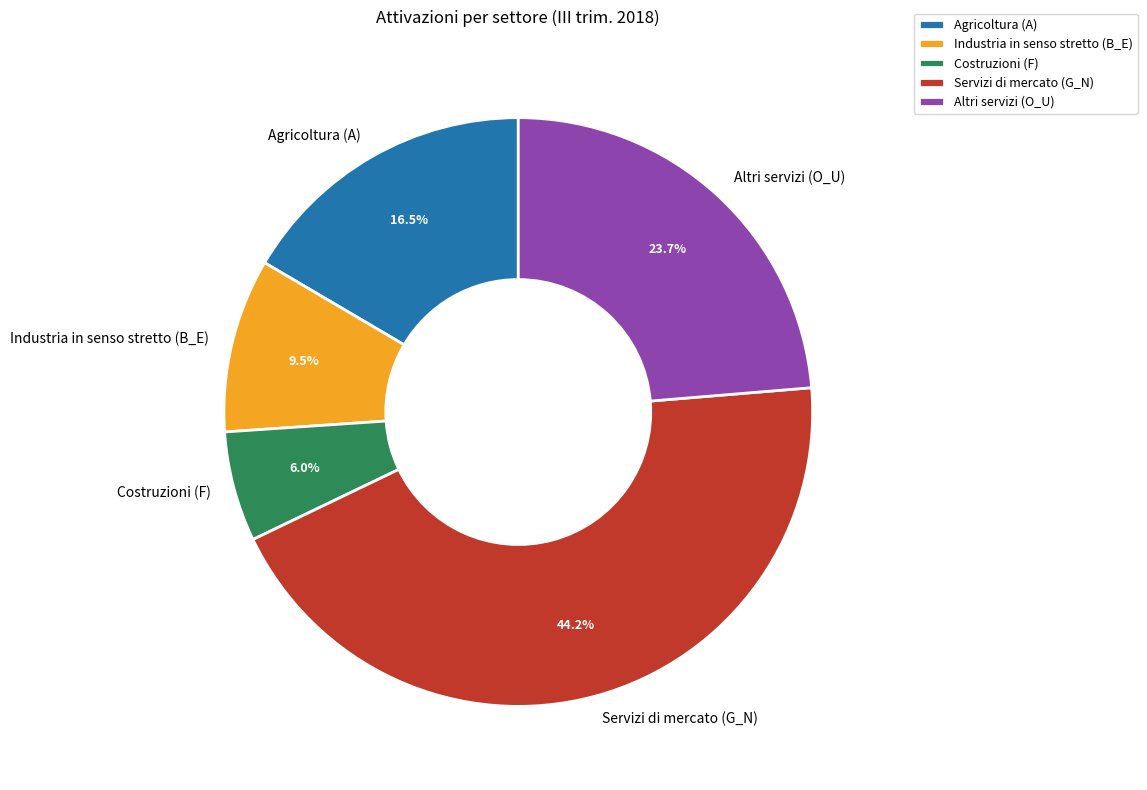

Is it true that Costruzioni (F) is 6% of the pie?

True